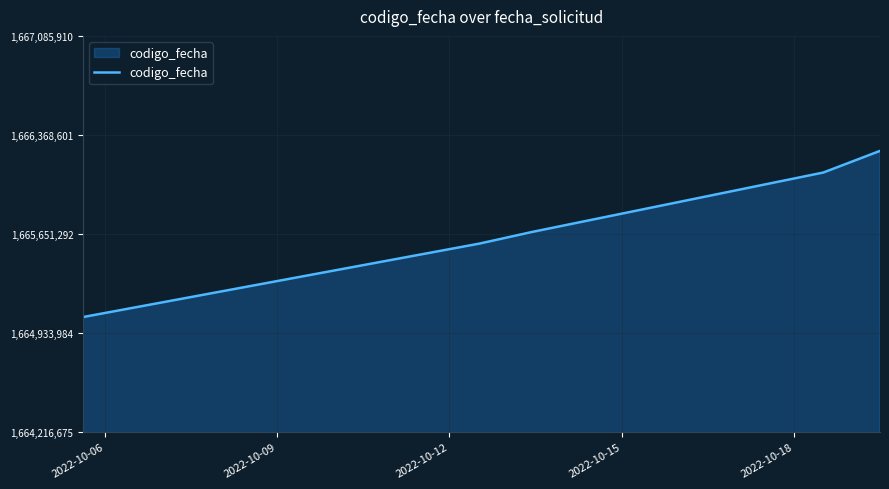

What is the smallest value displayed?

1665049200